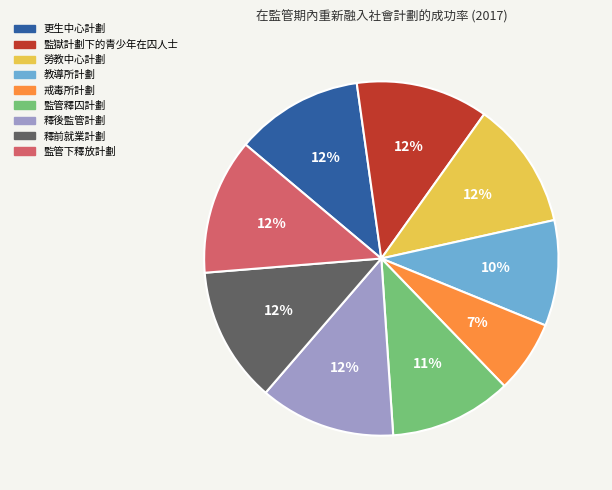

What is the ratio of the value at 釋後監管計劃 to the value at 釋前就業計劃?

1.0